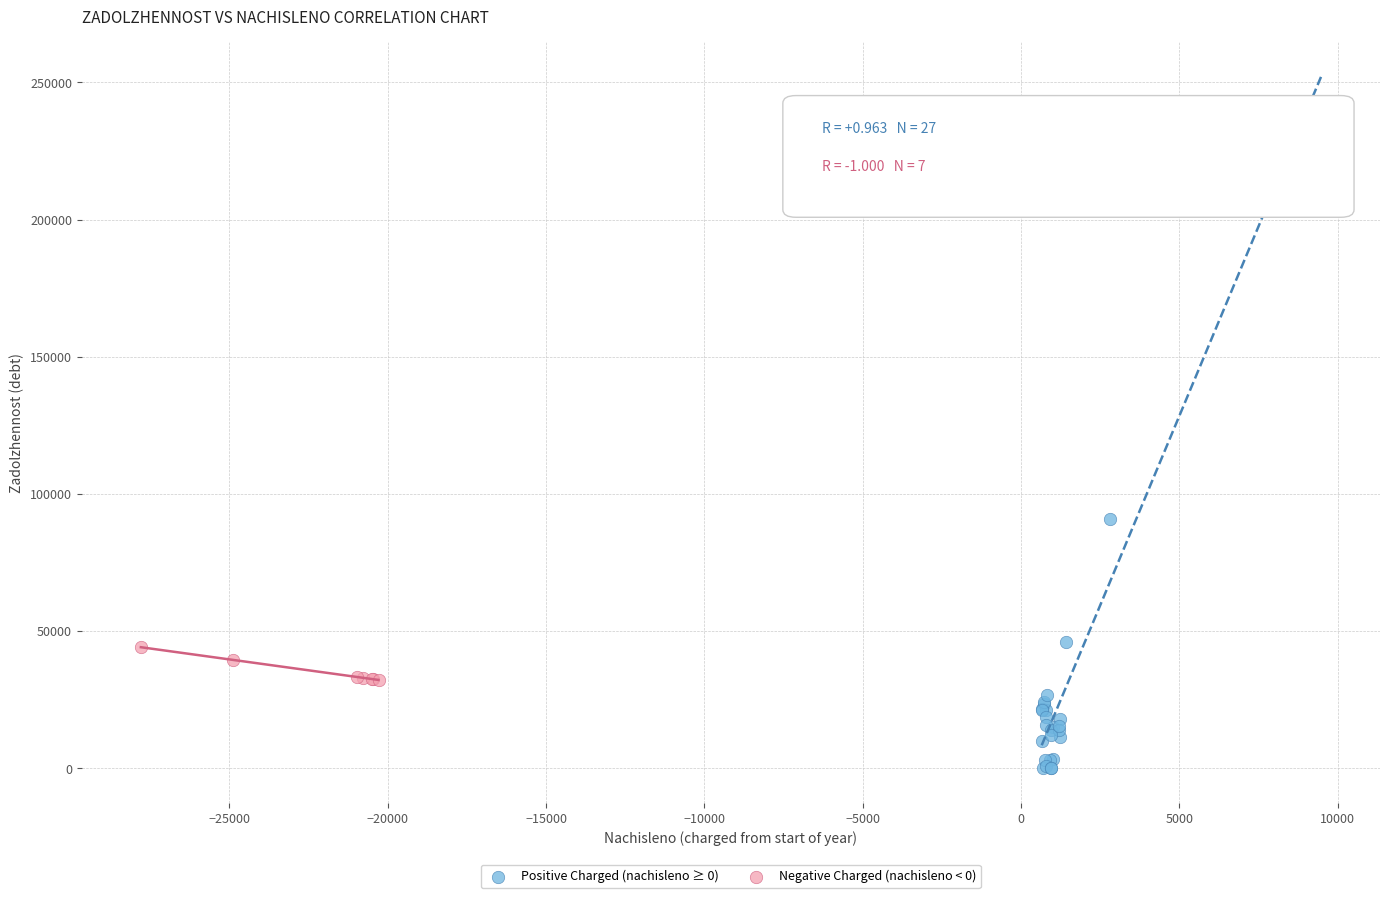

Which series reaches the maximum Y coordinate?

Positive Charged (nachisleno ≥ 0)